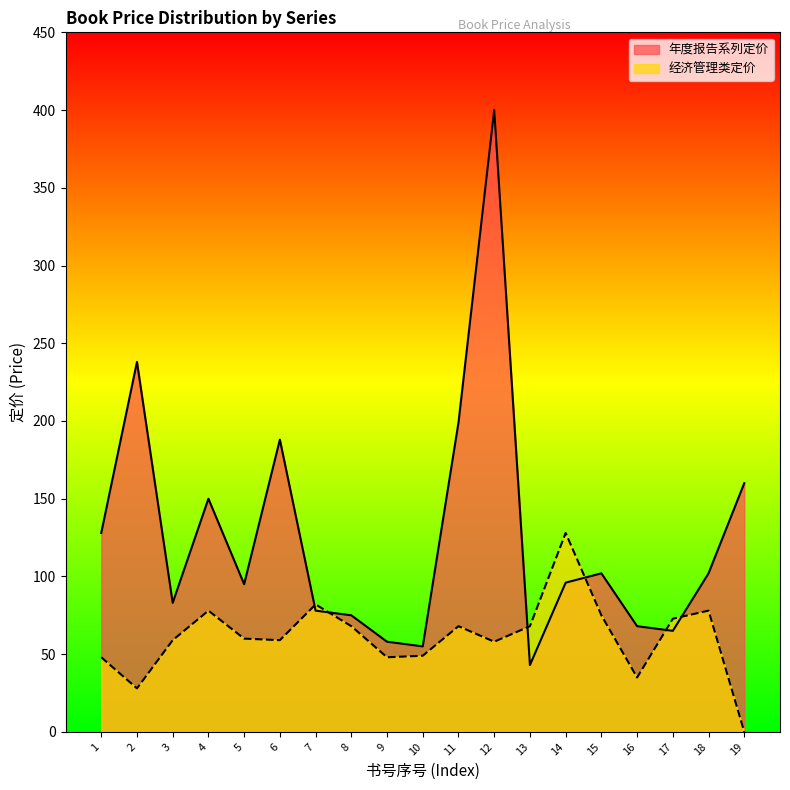

How many data points in 定价 are less than 96?

9